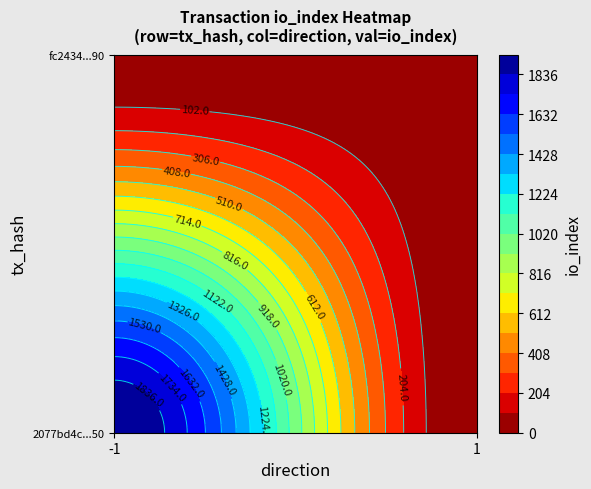

What is the sum of all 2077bd4c97380d887a091dc2537eb9533e44350 values?

1937